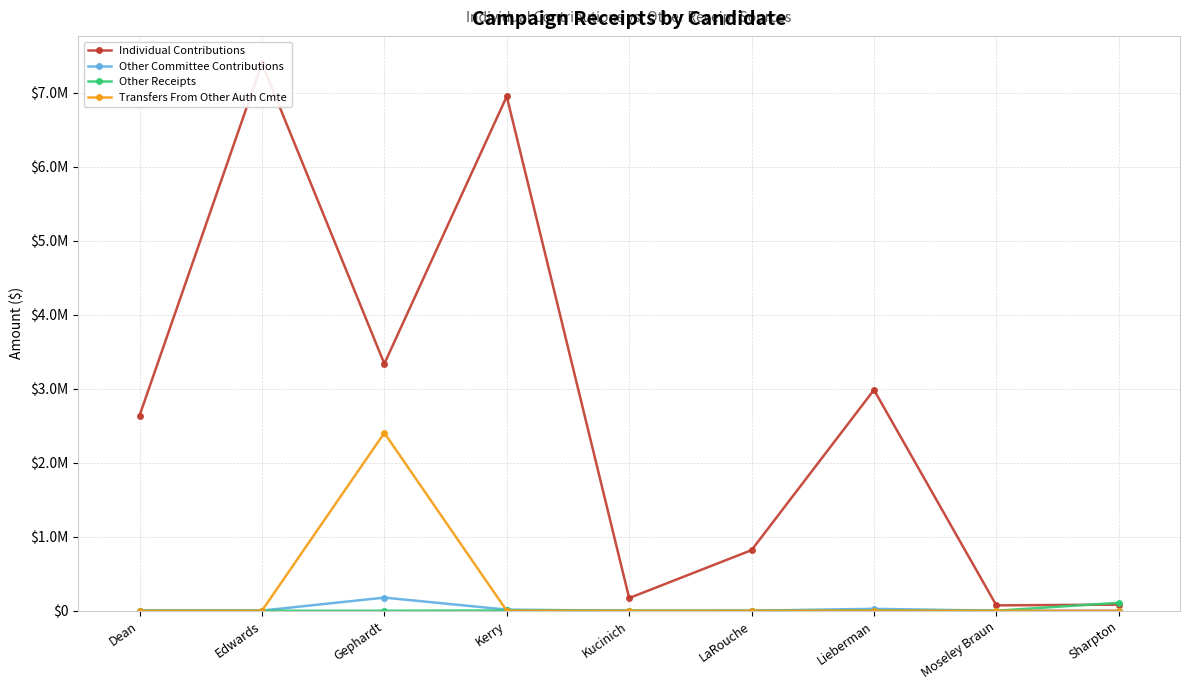

Which label corresponds to the largest value in the chart?

Edwards